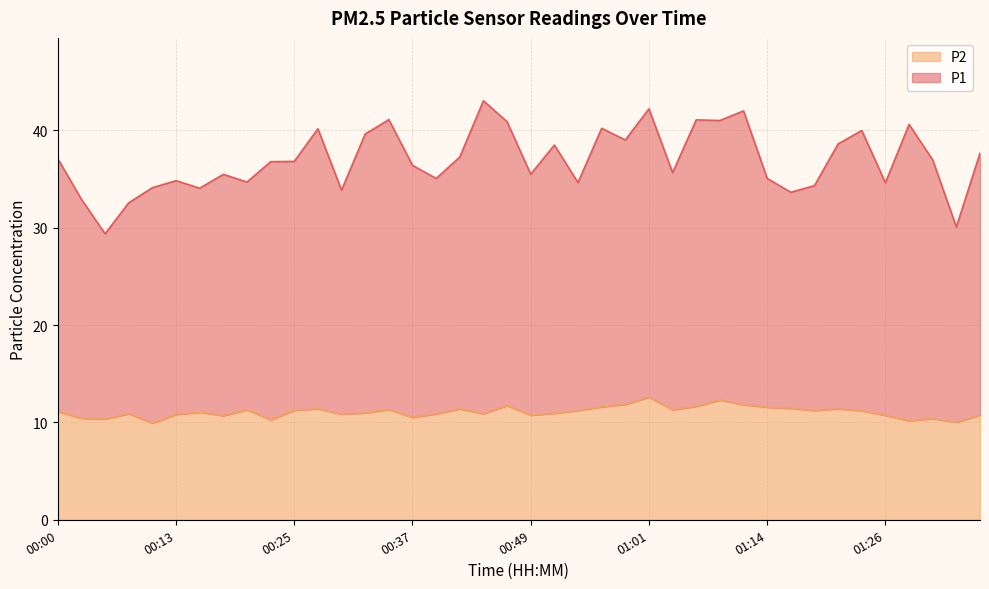

List the series in order of their overall mean, highest first.

P1, P2